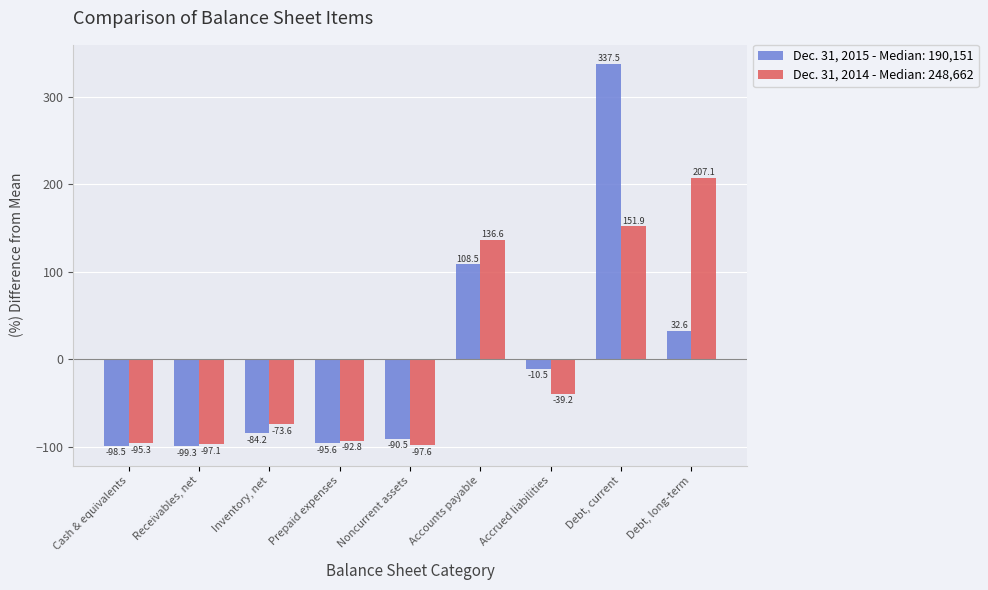

What is the label of the 3rd bar from the right?

Accrued liabilities